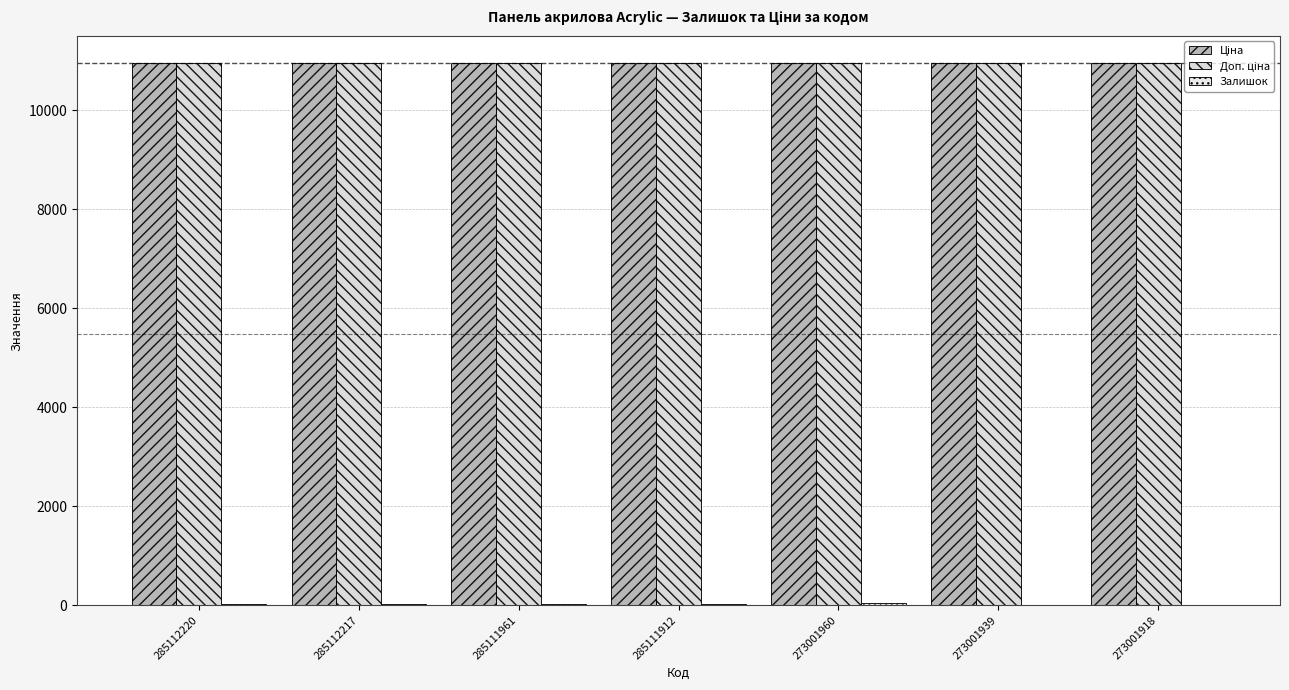

Does the chart contain stacked bars?

No